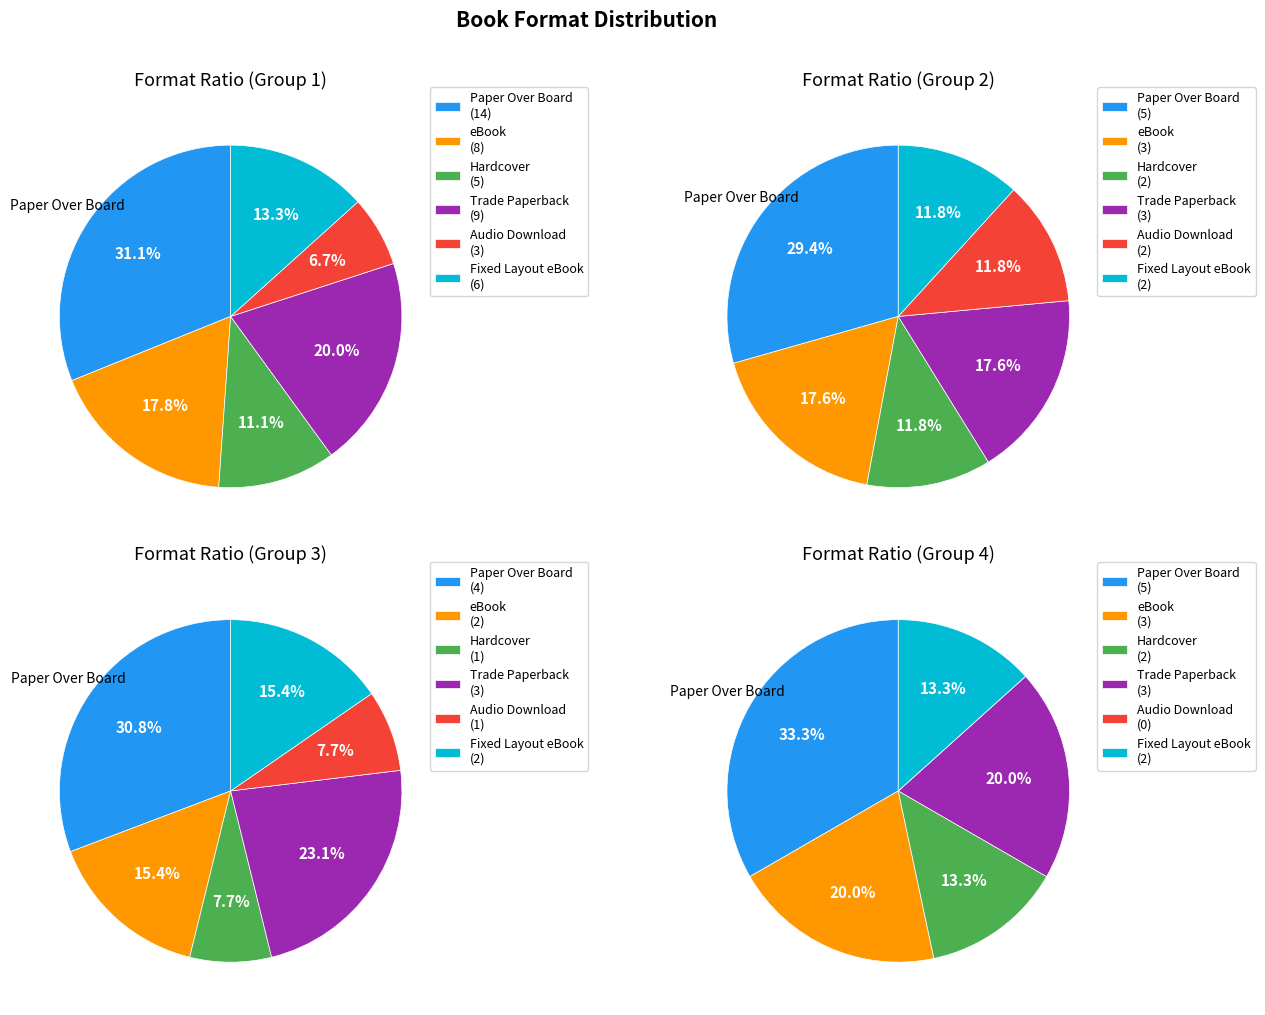

Is Audio Download the majority of the pie?

No